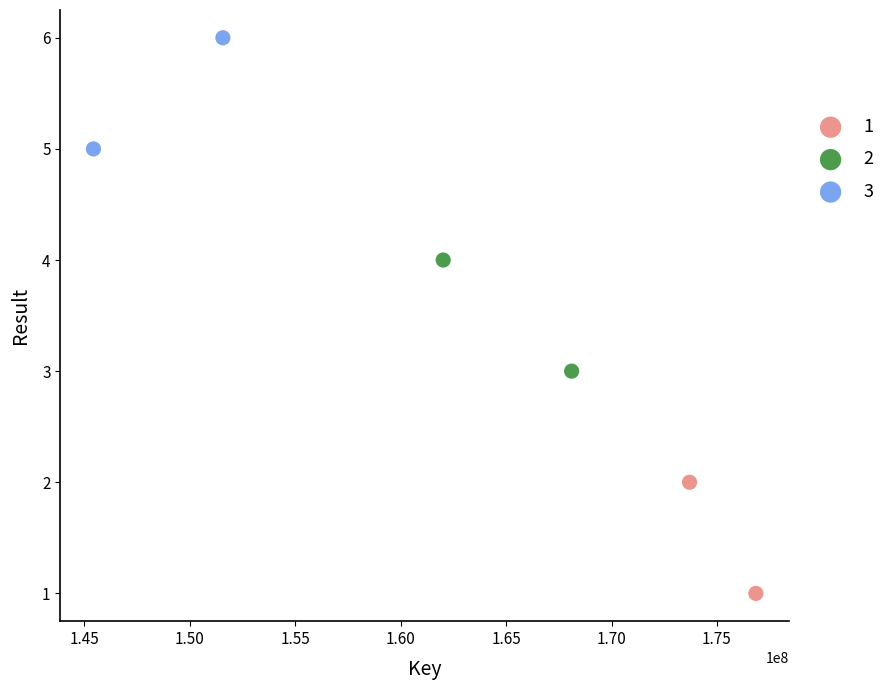

Which series reaches the maximum Y coordinate?

3